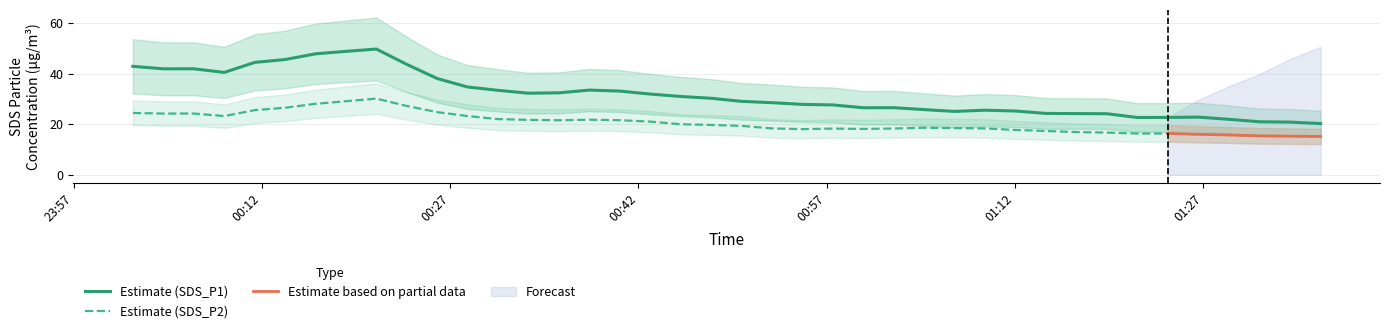

What is the highest value of the Estimate (SDS_P2) series?

30.1